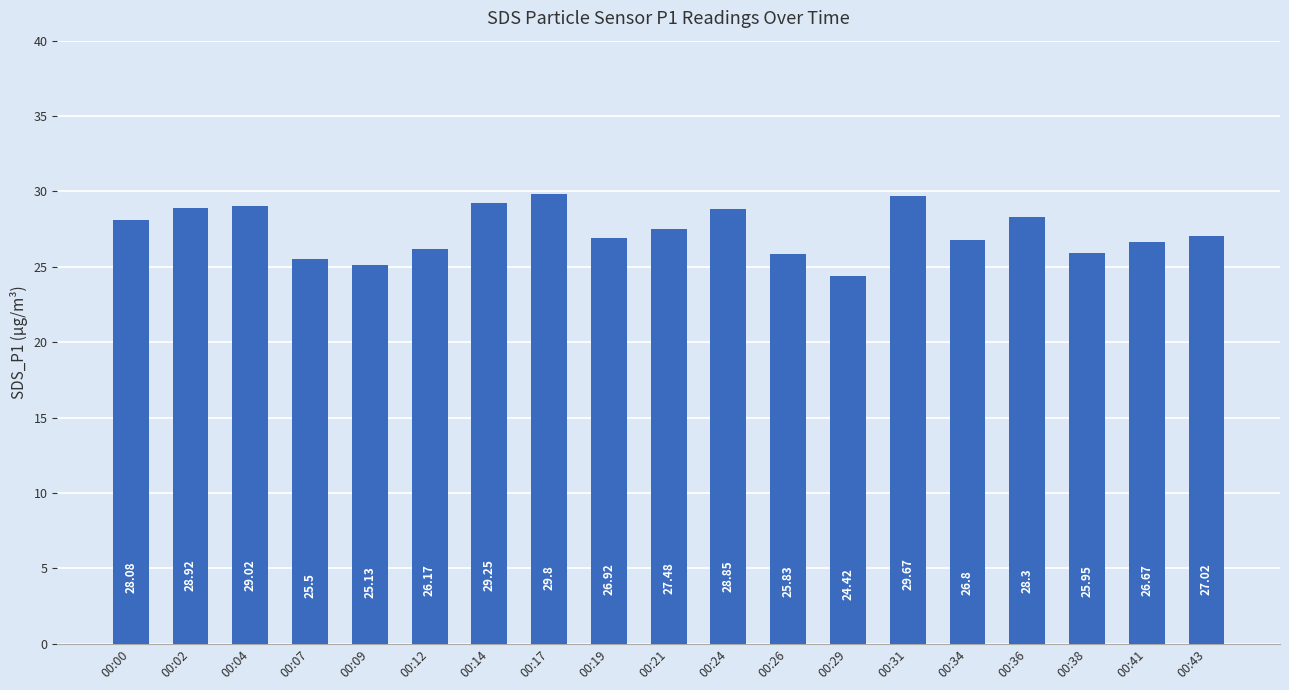

Which label corresponds to the largest value in the chart?

00:17